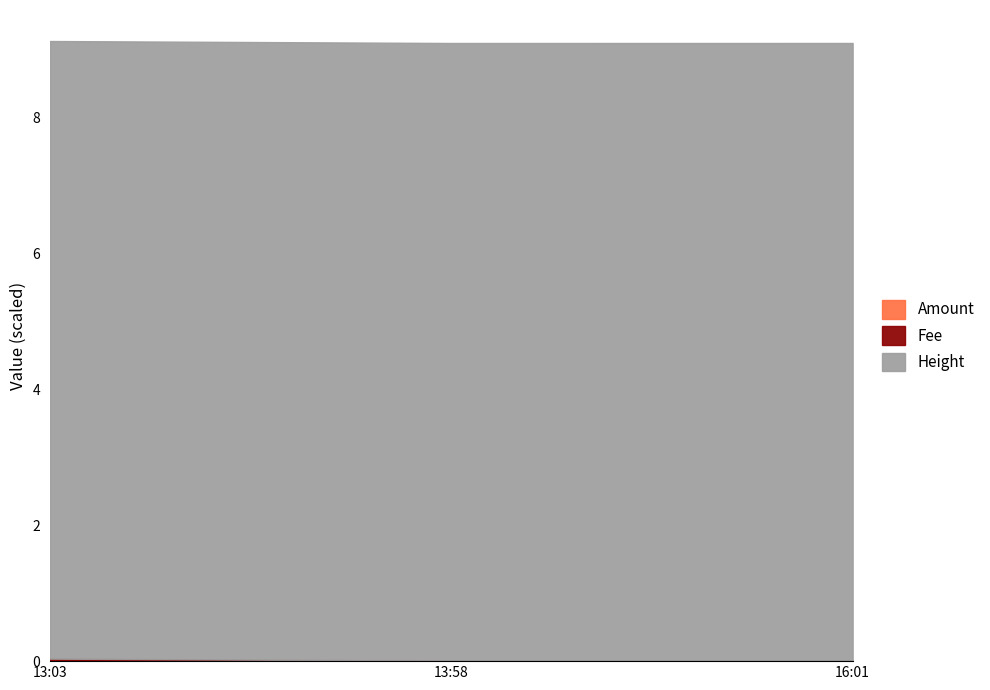

What is the label of the 3rd point from the right?

13:03